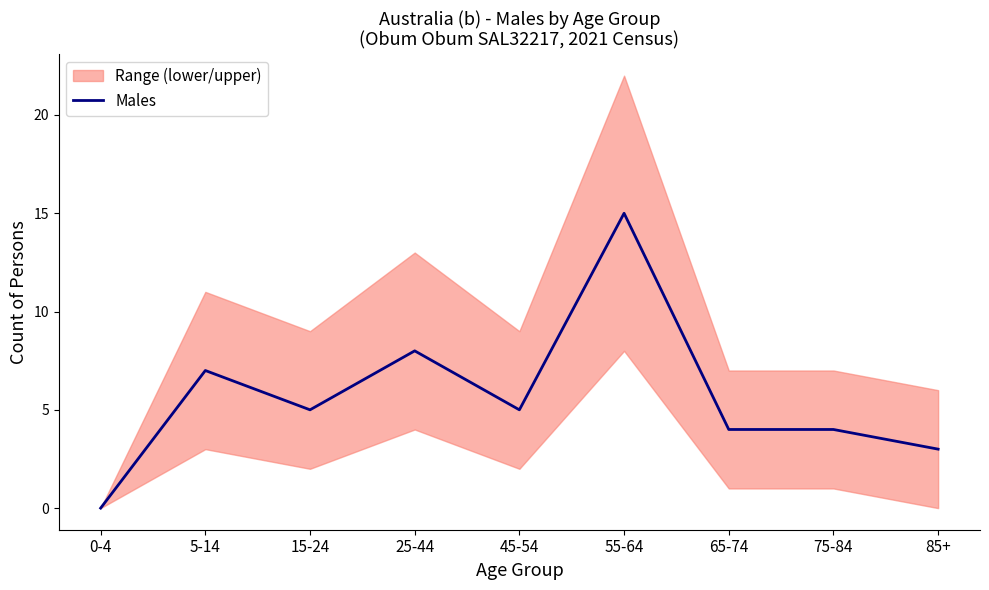

Rank the categories by value from lowest to highest.

0-4, 85+, 65-74, 75-84, 15-24, 45-54, 5-14, 25-44, 55-64